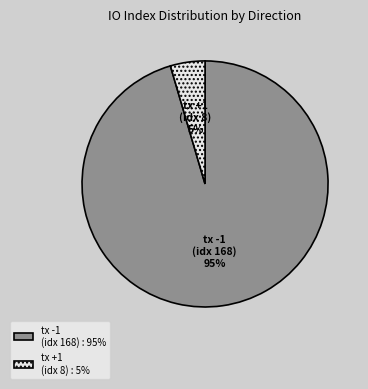

Count the number of slices in the pie.

2